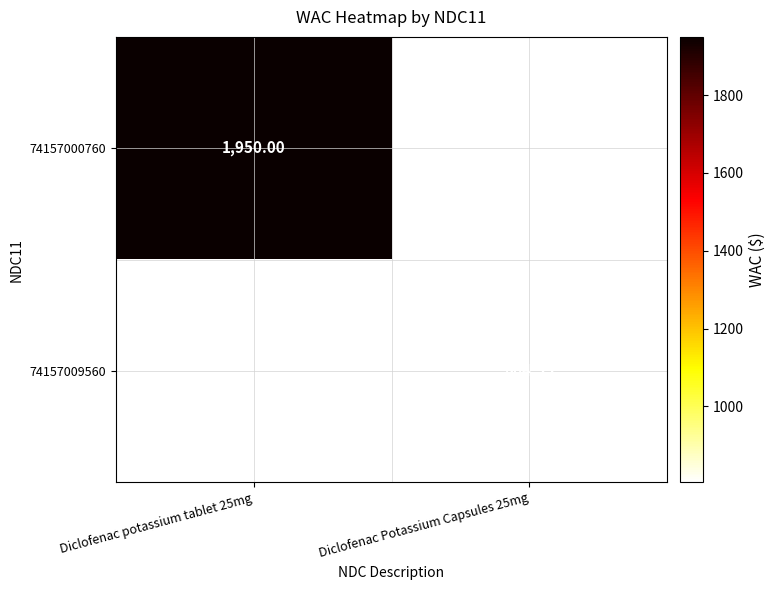

Is the value of 74157009560 at Diclofenac Potassium Capsules 25mg greater than the value of 74157000760 at Diclofenac potassium tablet 25mg?

No